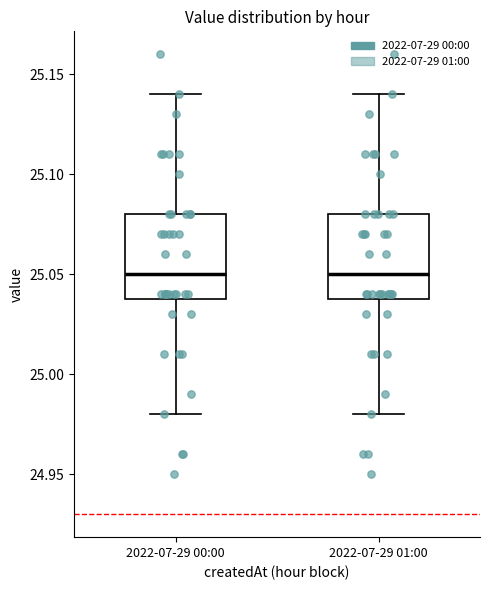

Where does the lower whisker of the box for 2022-07-29 01:00 end on the y-axis? The values are not printed on the chart, so give them approximately, as read against the axis.

24.98